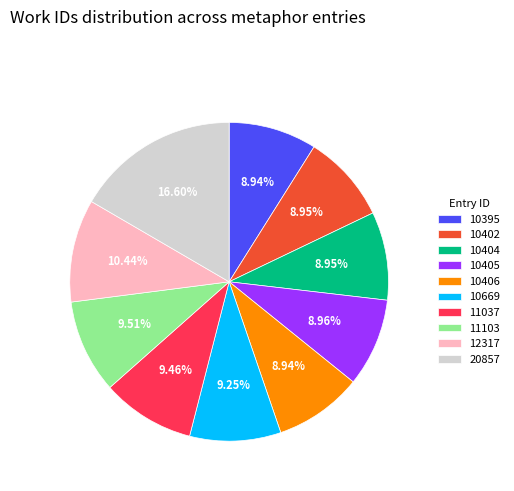

To the nearest percent, what portion does 10406 represent?

9%